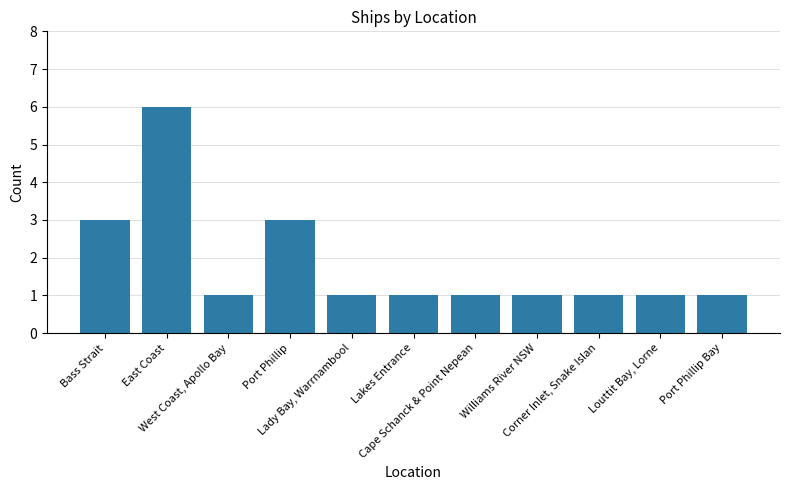

True or false: the data shows 1 at Corner Inlet, Snake Islan.

True